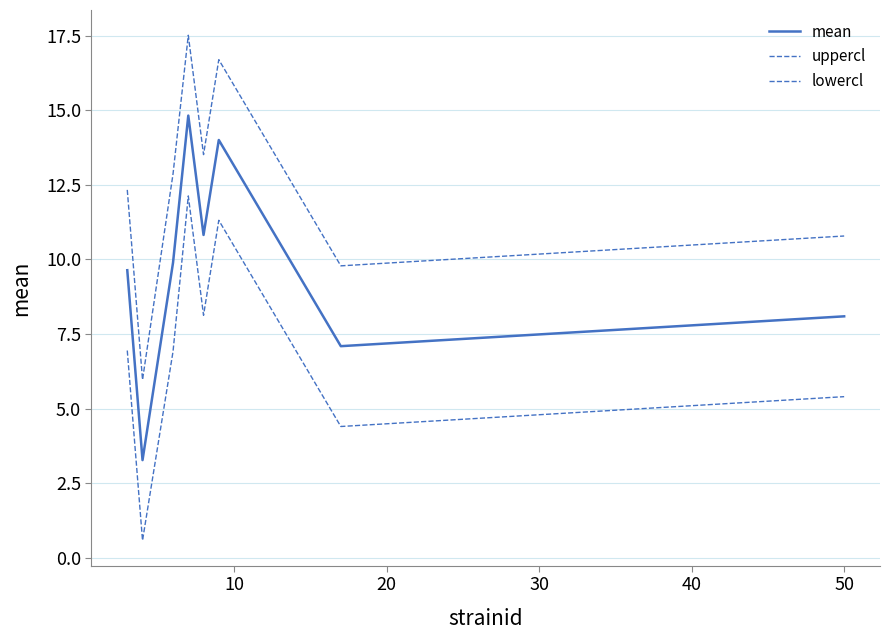

True or false: uppercl and mean intersect in this chart.

False